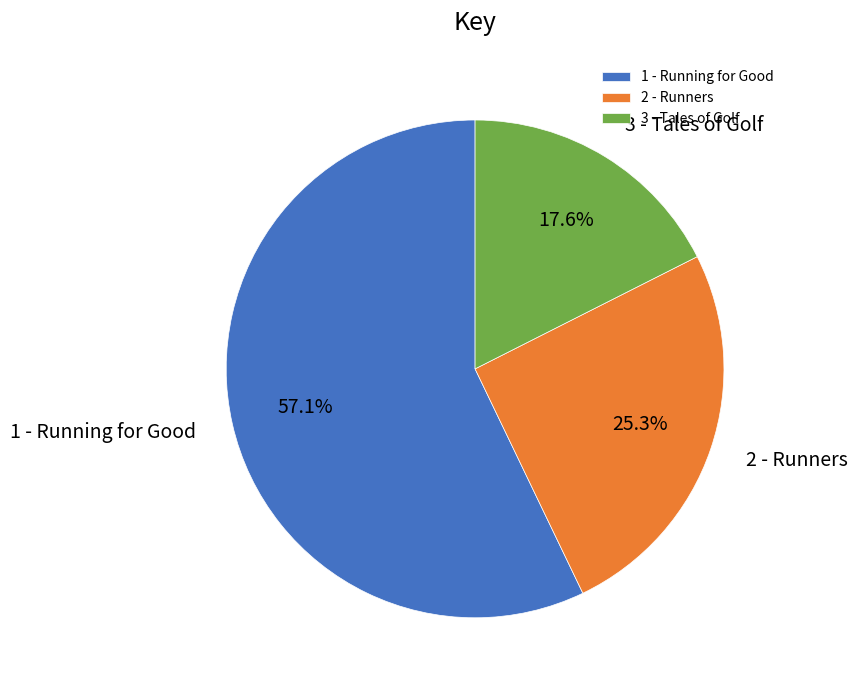

Count the number of slices in the pie.

3